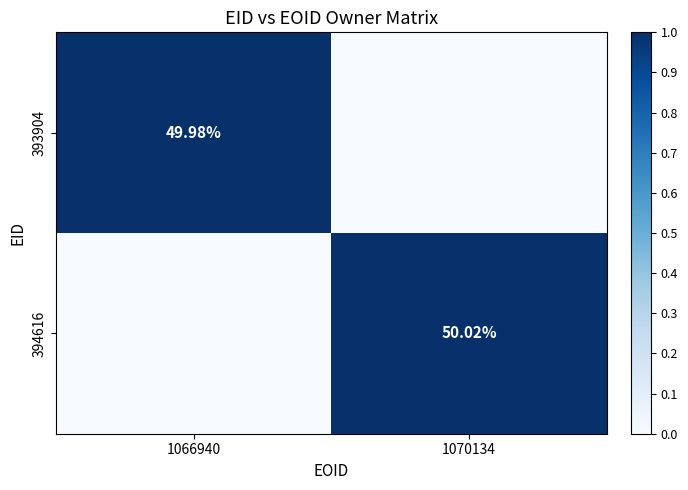

True or false: 394616 has a value of 0.0 at 1066940.

True